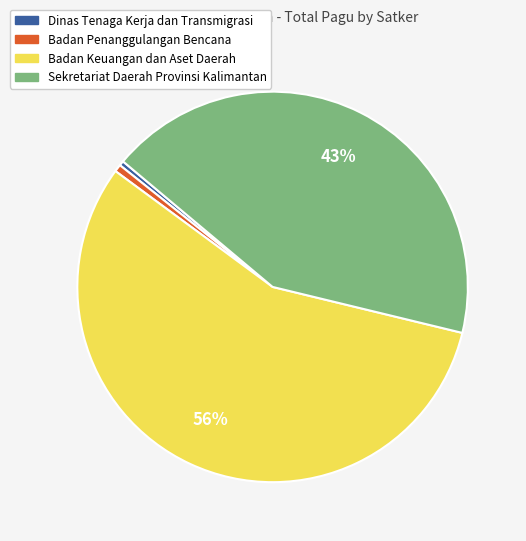

Which has a higher value, Sekretariat Daerah Provinsi Kalimantan or Badan Keuangan dan Aset Daerah?

Badan Keuangan dan Aset Daerah